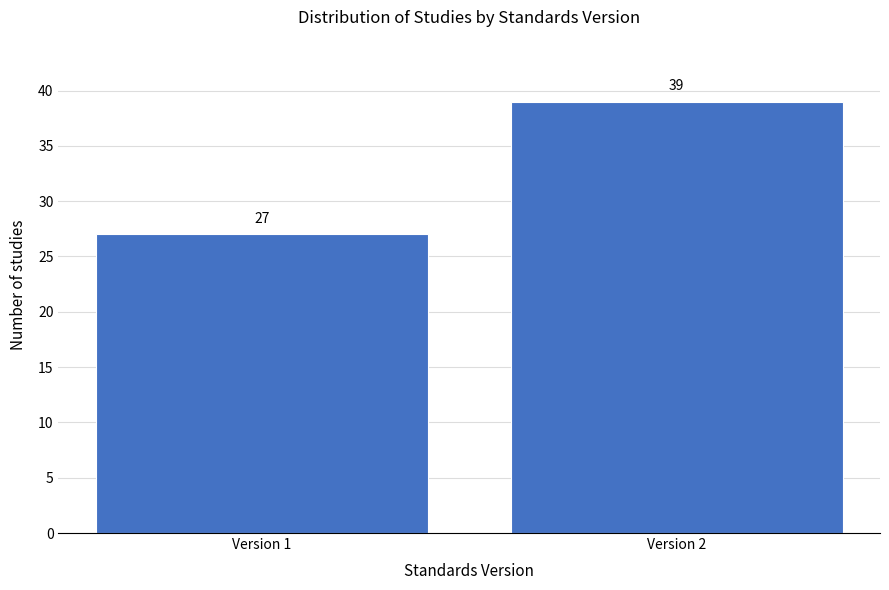

Reading left to right, list all the values displayed in this chart.

Version 1=27	Version 2=39